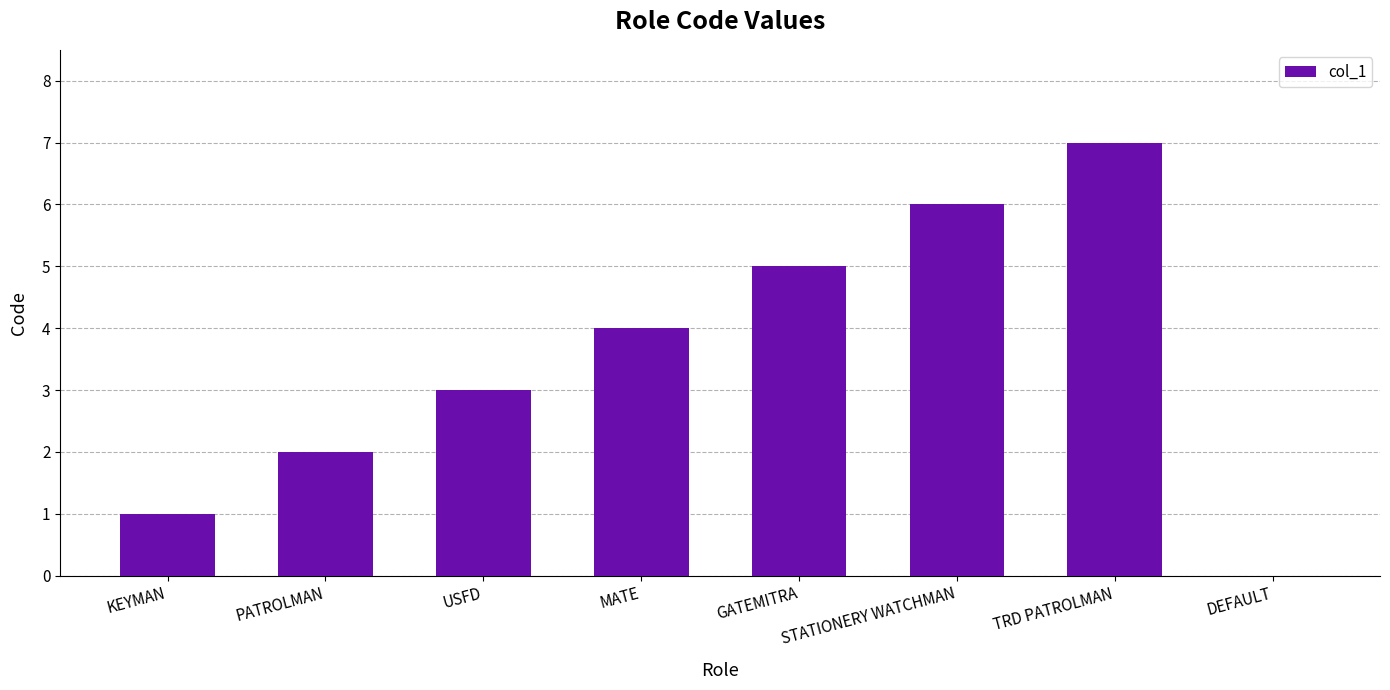

What is the average value?

4